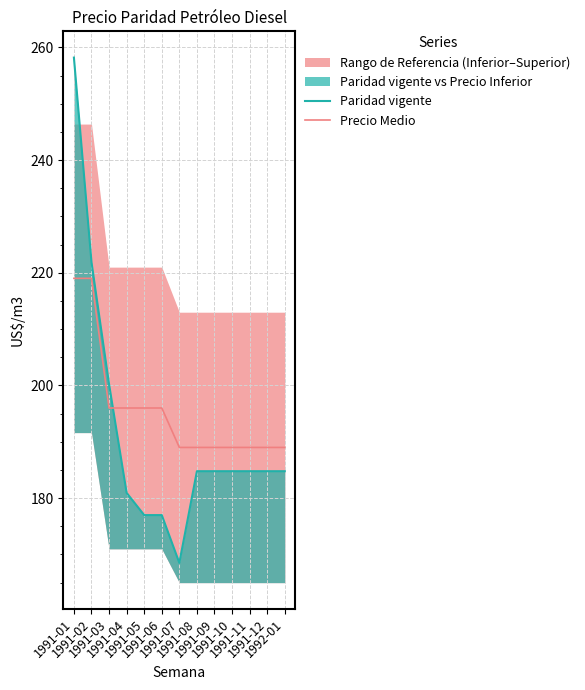

How many intersections are there between Precio Medio and Paridad vigente?

1